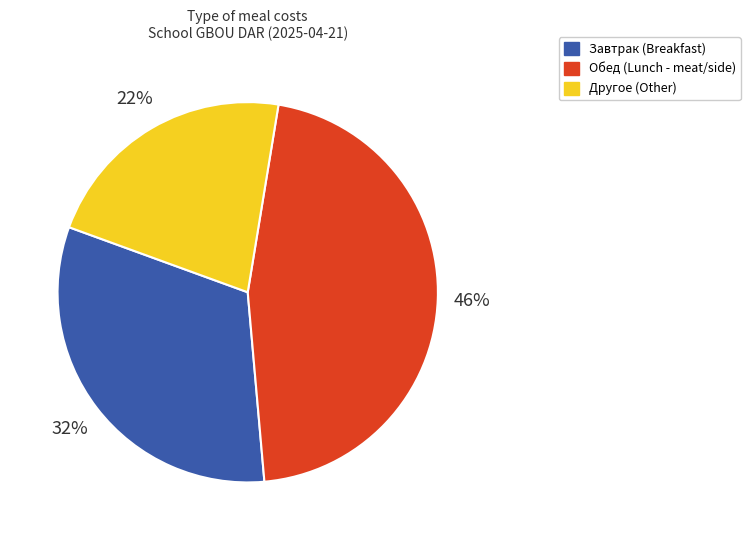

How many segments does this pie chart have?

3